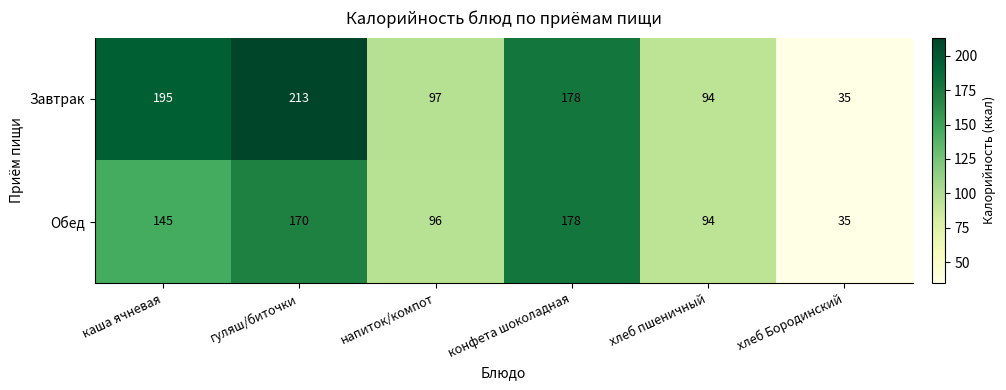

List the series in order of their peak value, highest first.

Завтрак, Обед